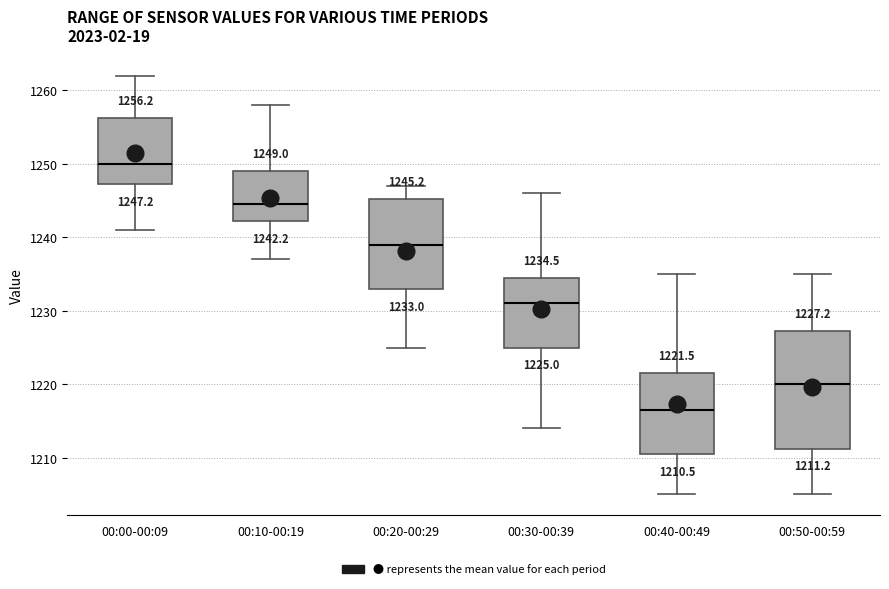

Which box's median line is the highest?

00:00-00:09